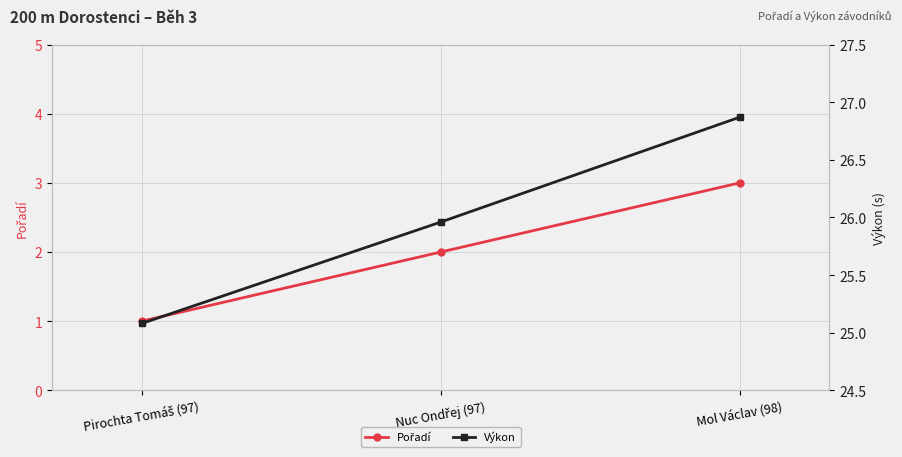

Does the chart display data point markers on the line(s)?

Yes